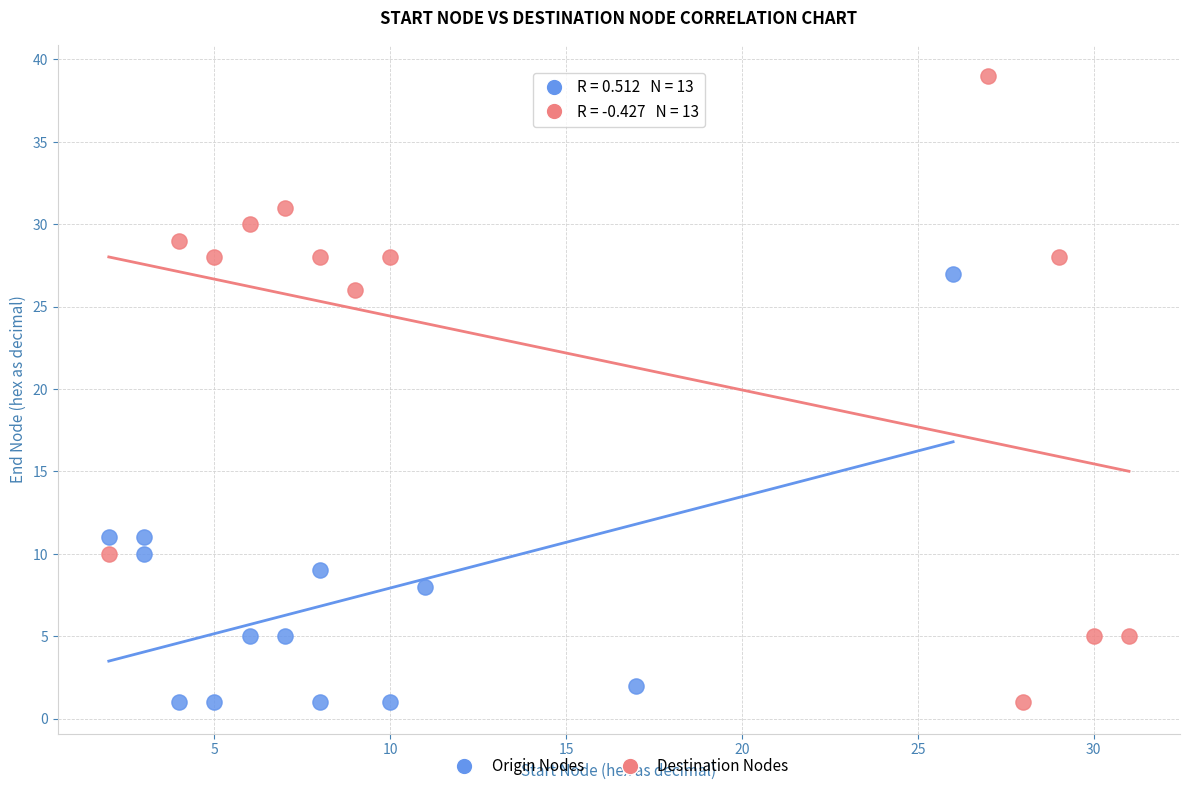

Which series contains the highest Y value?

Destination Nodes